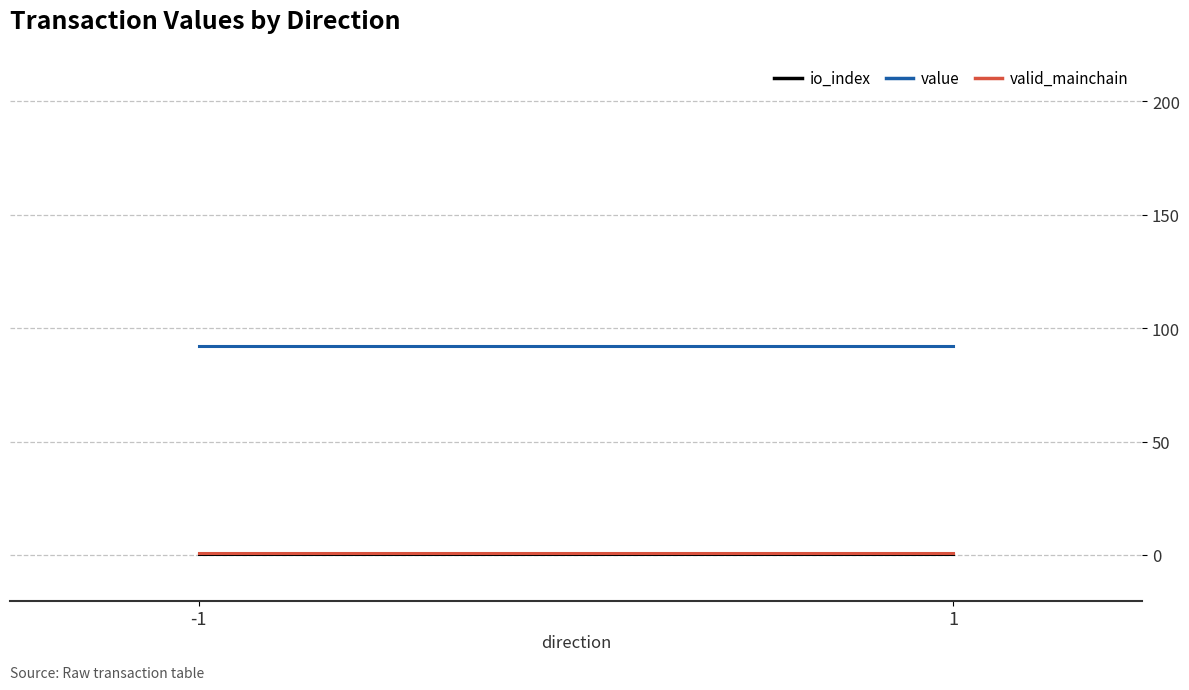

What are all the series names shown in the legend?

io_index, value, valid_mainchain